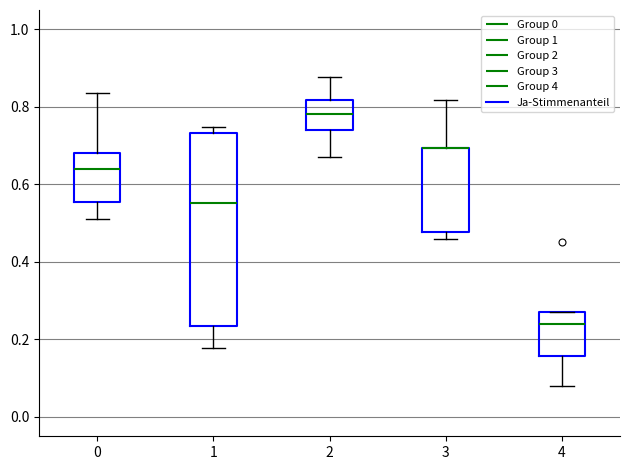

Where is the upper edge of the box at x = 0 on the y-axis? The values are not printed on the chart, so give them approximately, as read against the axis.

0.68